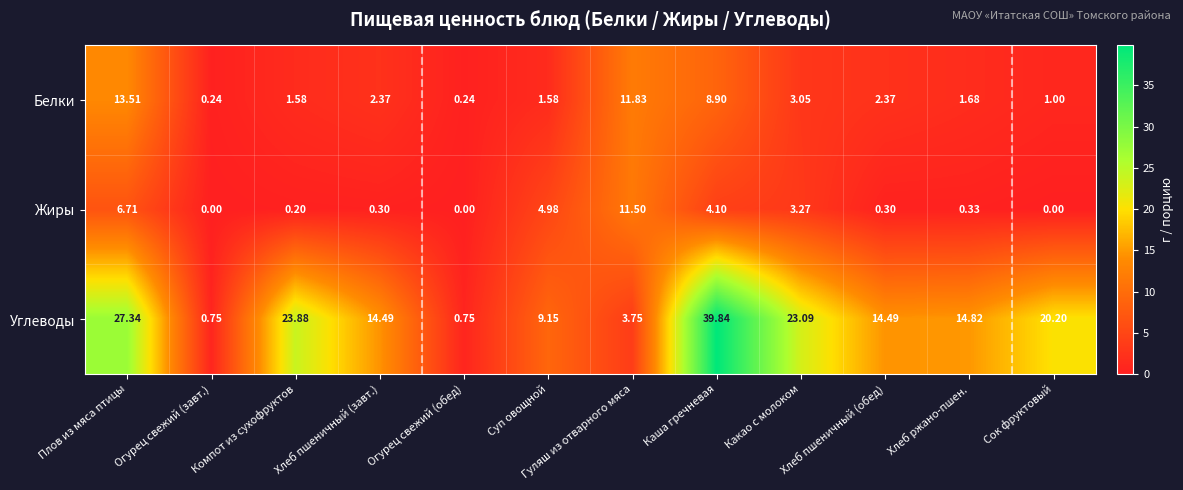

Where is Углеводы nearest to the value 20?

Сок фруктовый